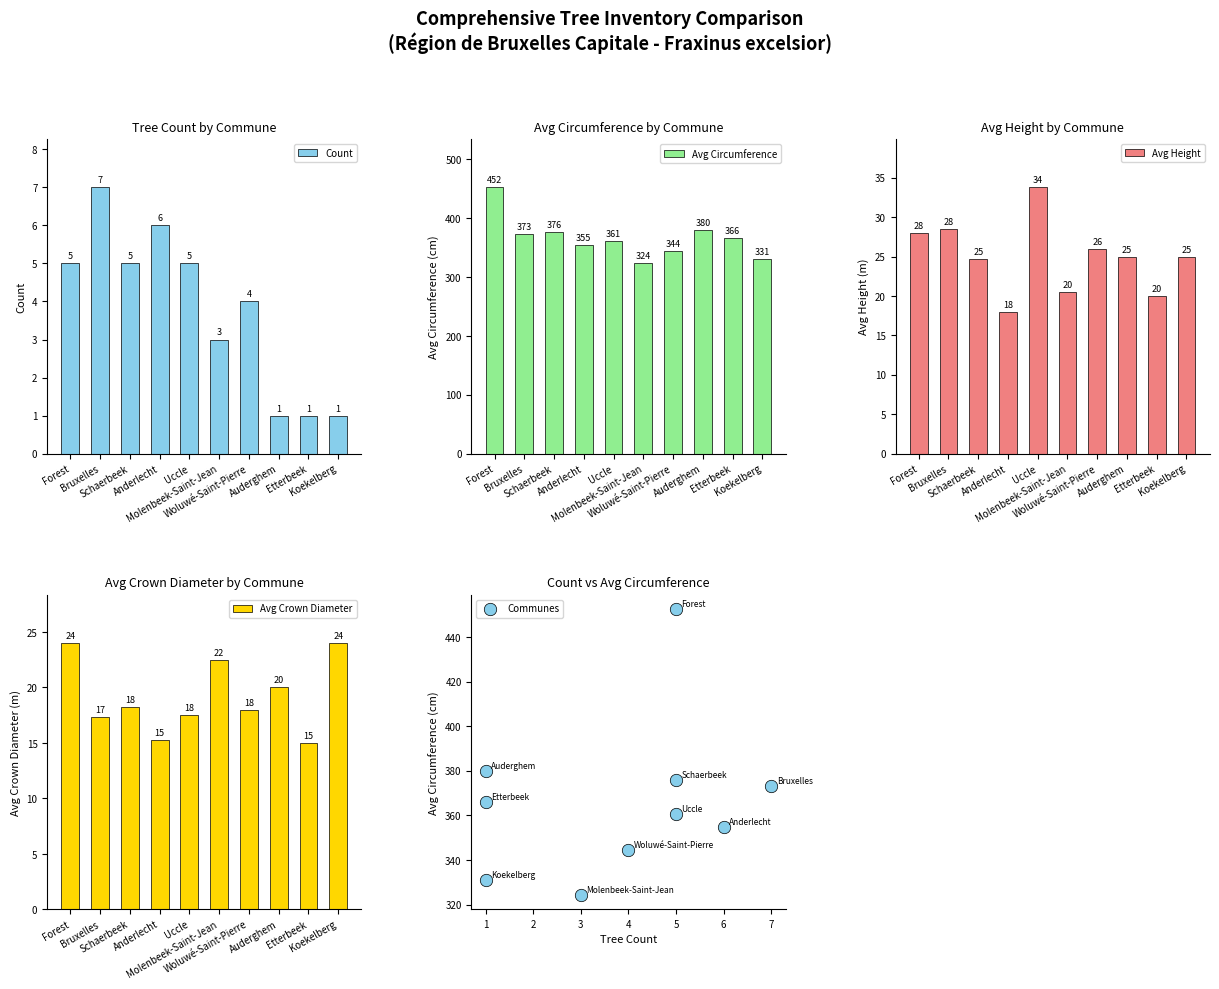

What are all the series names shown in the legend?

Count, Avg Circumference, Avg Height, Avg Crown Diameter, Communes